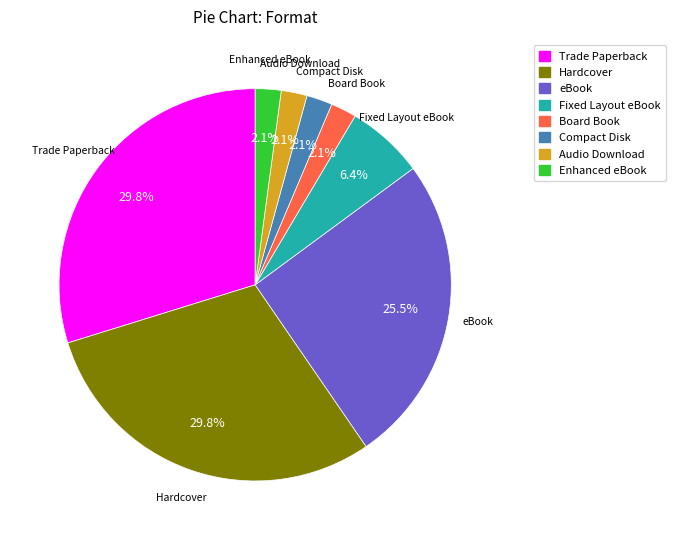

What percentage is the Compact Disk slice, to the nearest percent?

2%